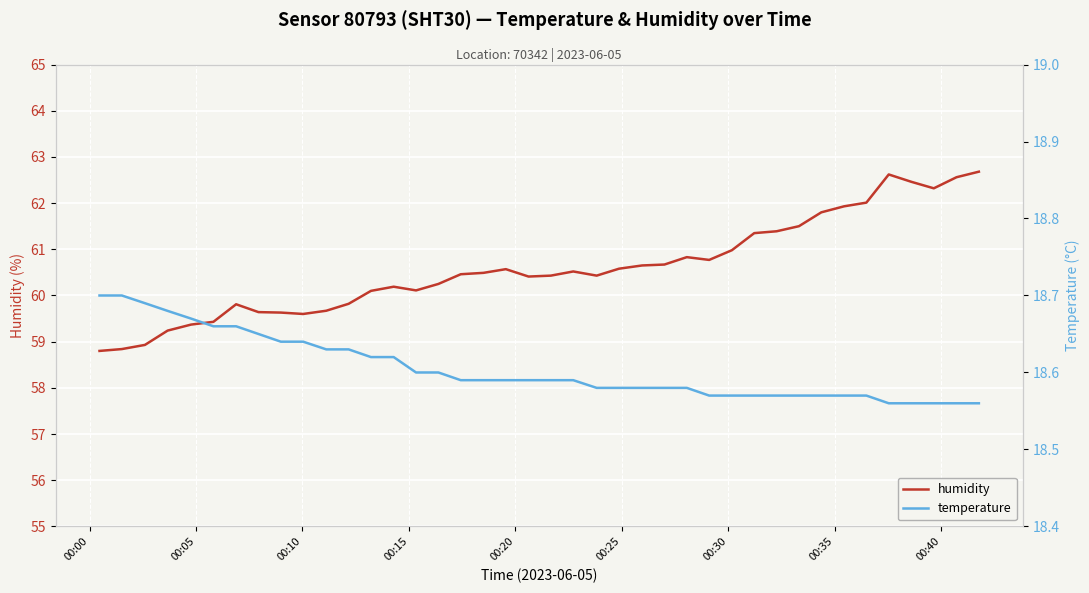

How many lines are shown in the chart?

2